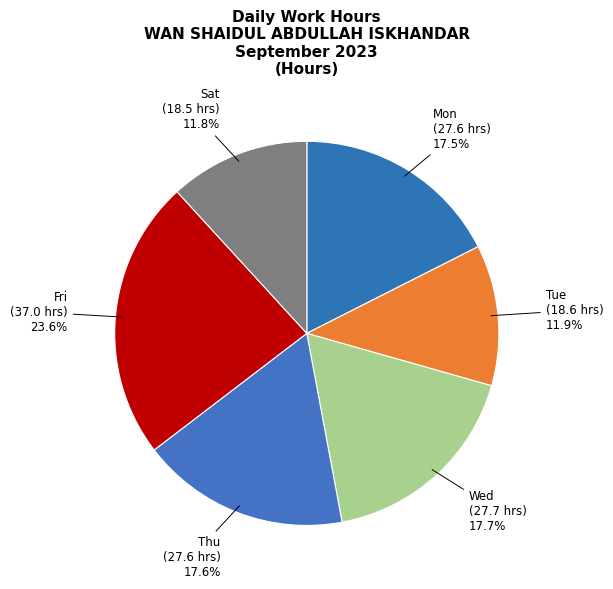

Combined, do Thu and Mon account for over 50%?

No